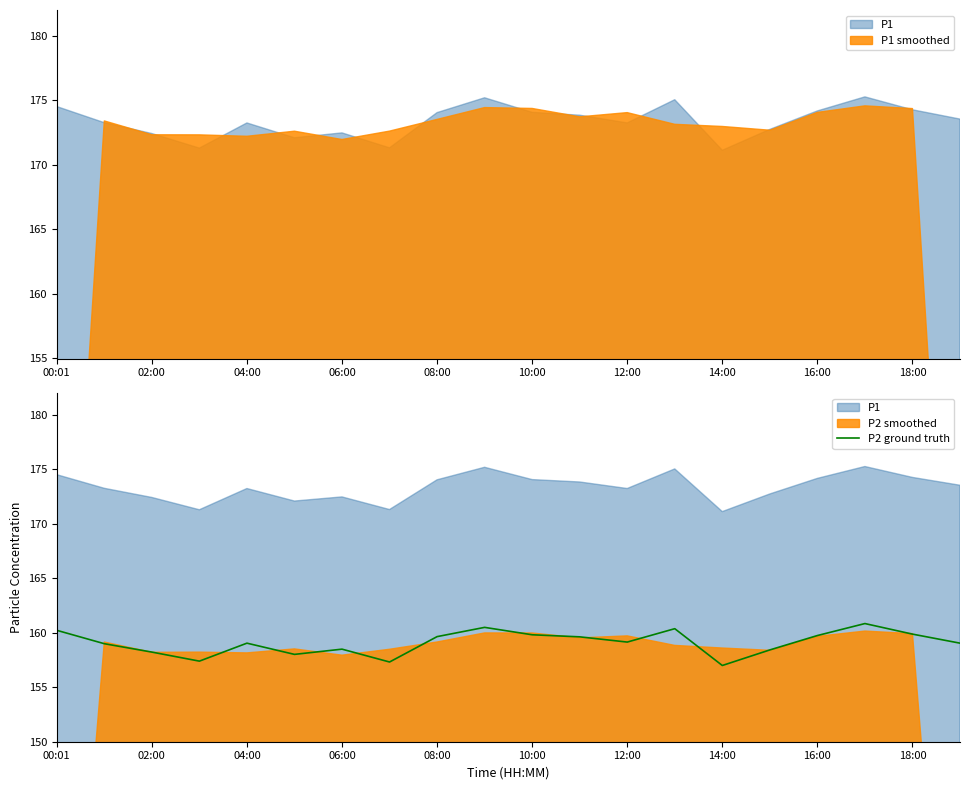

The P2 ground truth series shows 160.2 at 00:01. True or false?

True